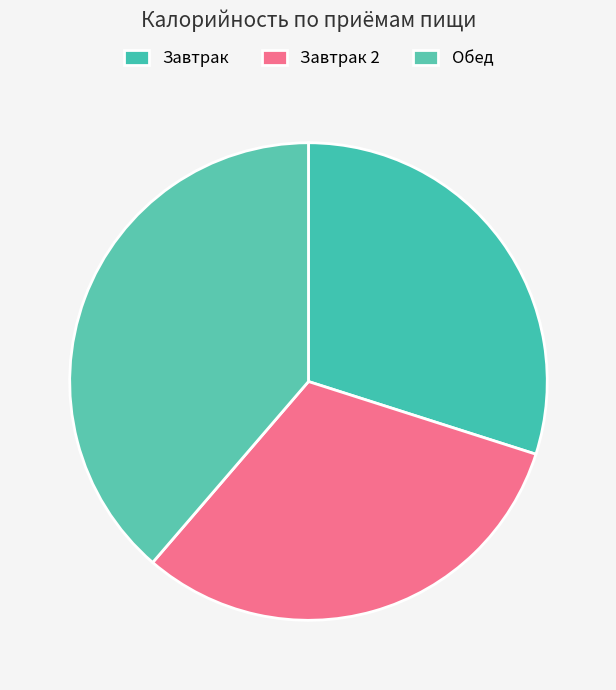

Count the number of slices in the pie.

3